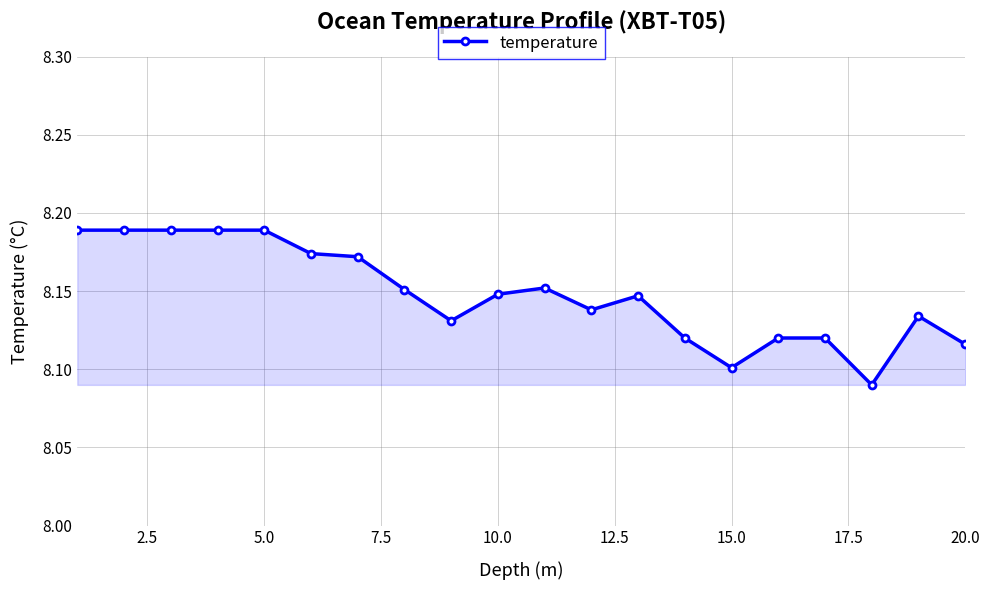

True or false: the data has more than 0 interior local peaks.

True